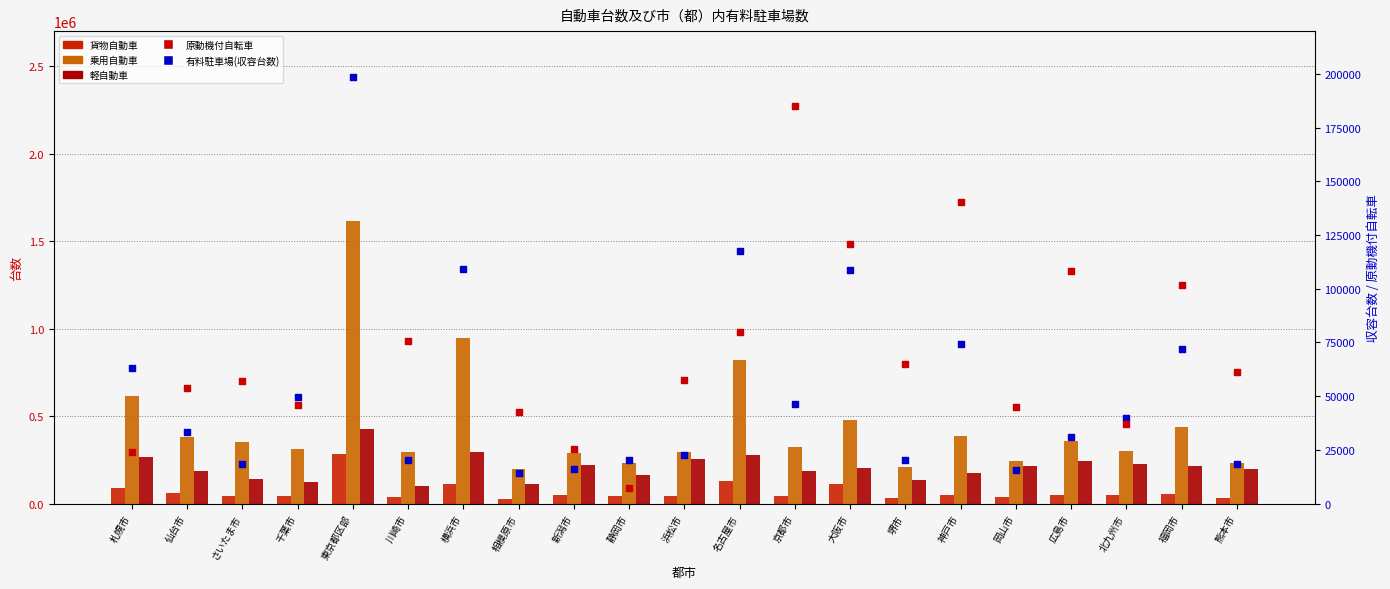

Which series reaches the maximum Y coordinate?

乗用自動車